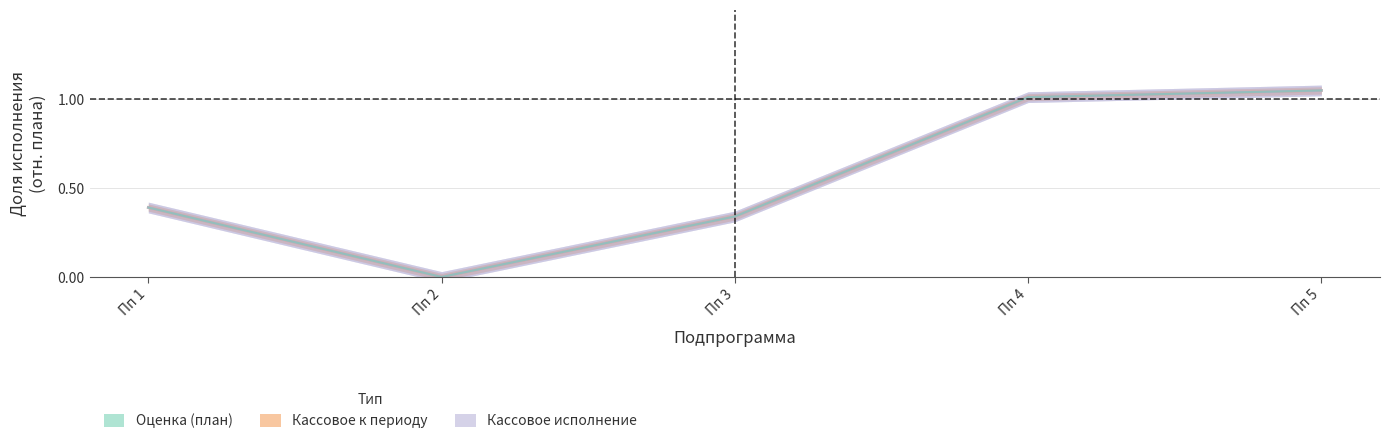

Between Пп 3 and Пп 1, which is larger?

Пп 1